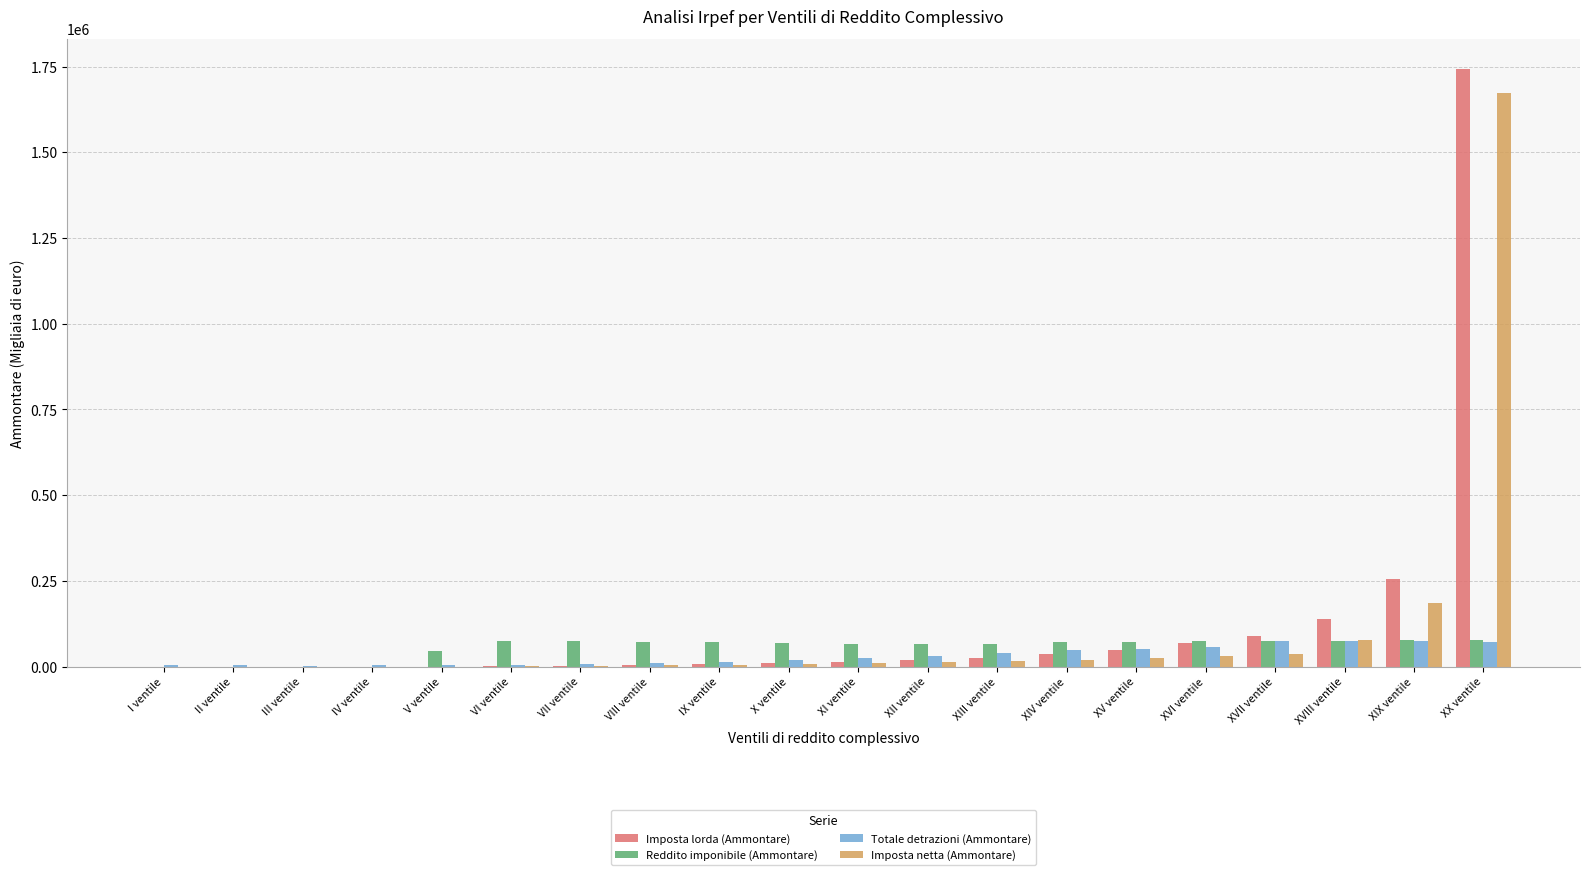

The value of Imposta lorda (Ammontare) at IV ventile is -819830. True or false?

False